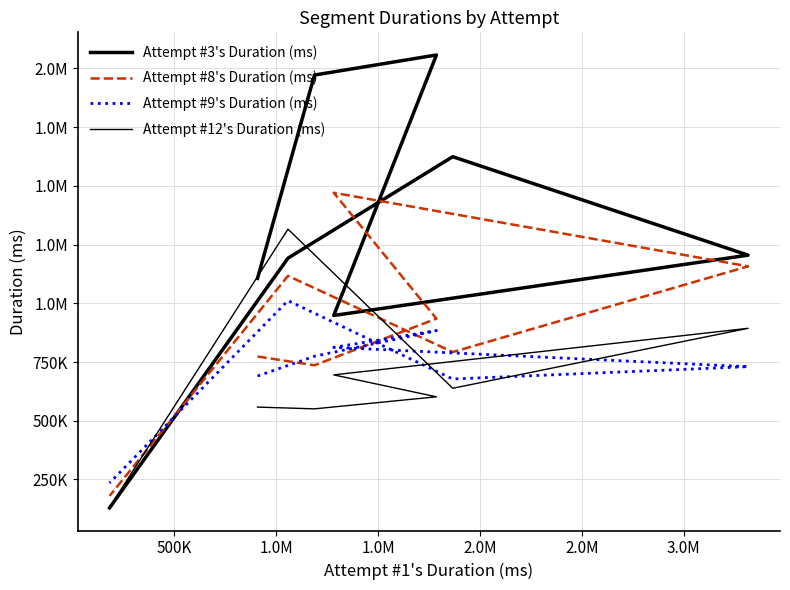

At which category is the sum across all series the highest?

3.0M